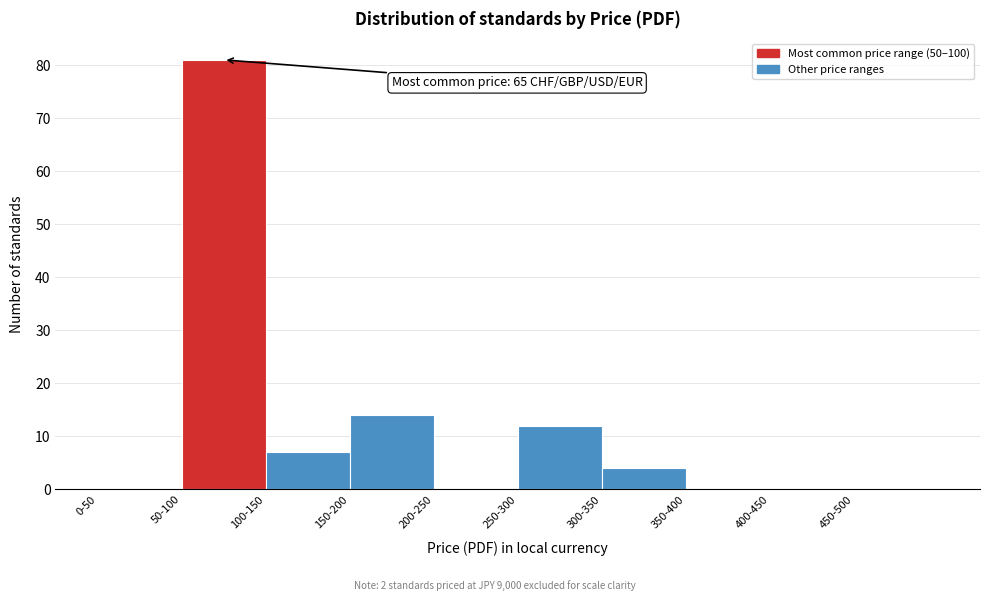

Reading left to right, extract all data points from this chart.

0-50=0	50-100=81	100-150=7	150-200=14	200-250=0	250-300=12	300-350=4	350-400=0	400-450=0	450-500=0